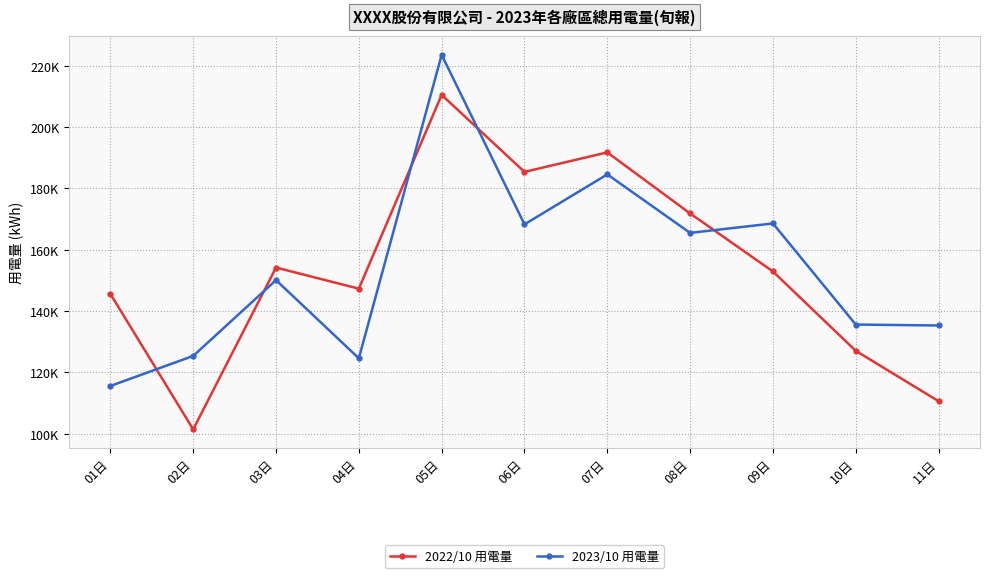

What are all the series names shown in the legend?

2022/10 用電量, 2023/10 用電量